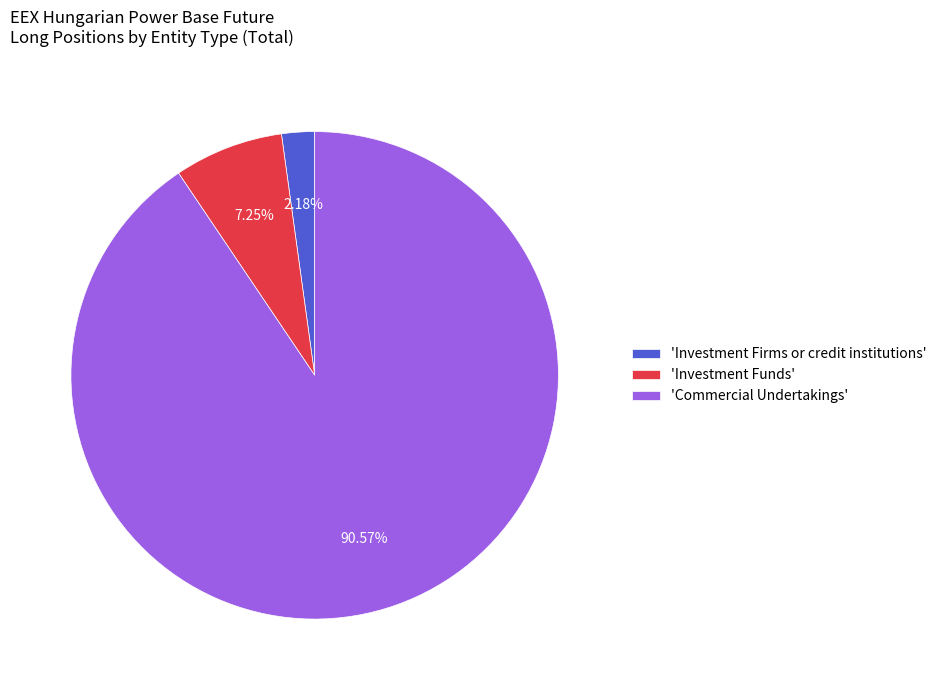

How many slices are in this pie chart?

3